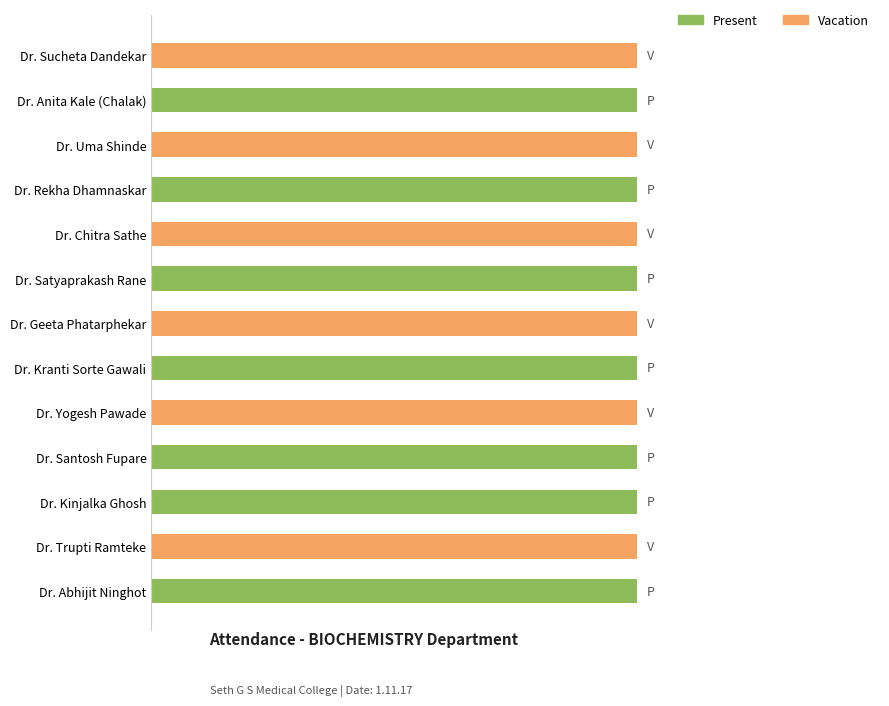

At Dr. Kinjalka Ghosh, list the series in order from smallest to largest.

Vacation, Present